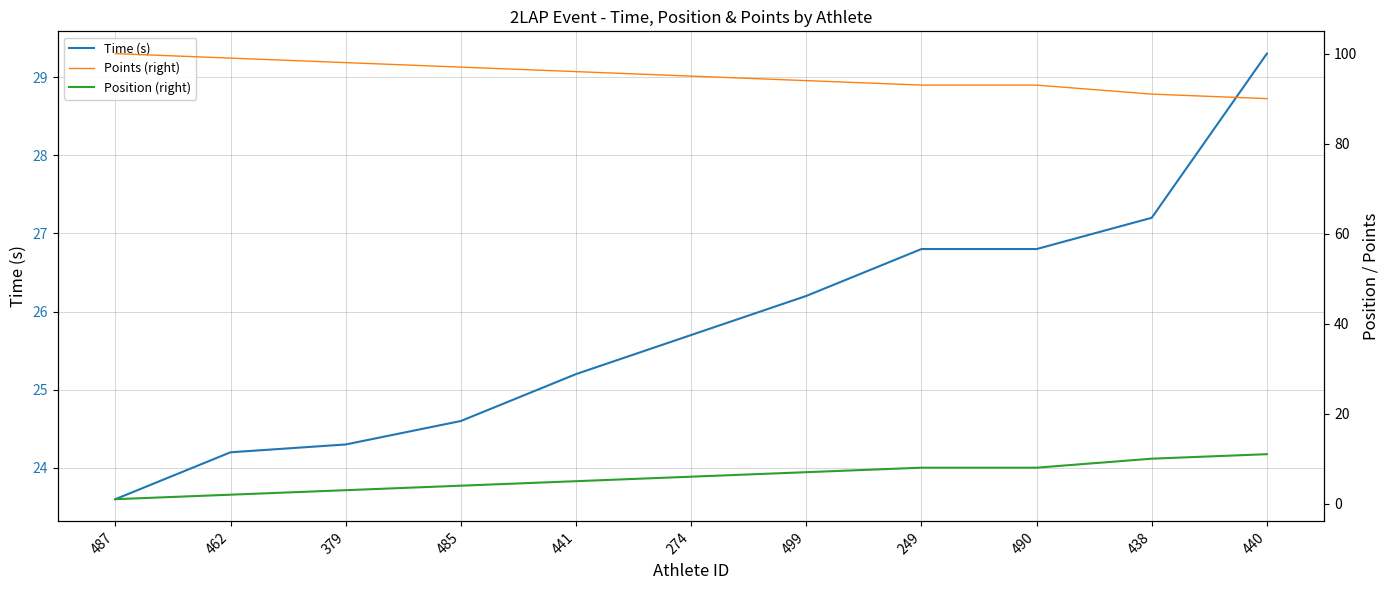

What is the lowest value of the Points (right) series?

90.0